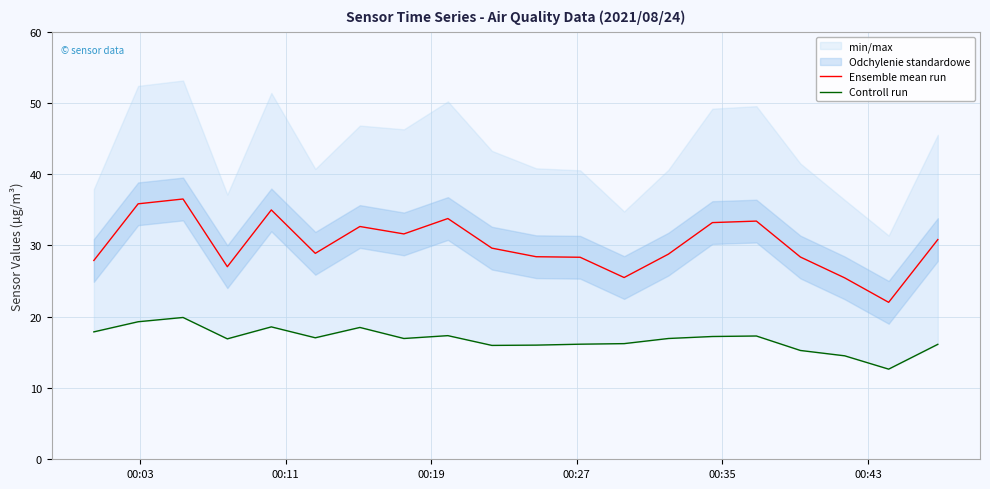

What is the maximum value for Ensemble mean run?

36.5